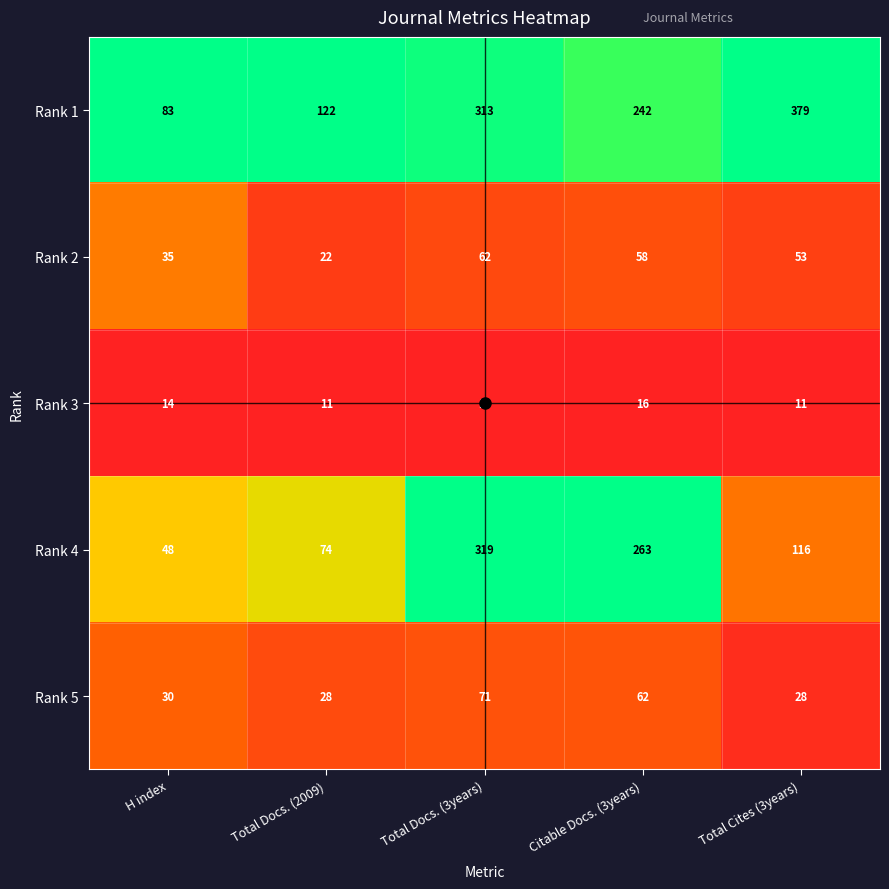

At Total Cites (3years), list the series in order from largest to smallest.

Rank 1, Rank 4, Rank 2, Rank 5, Rank 3